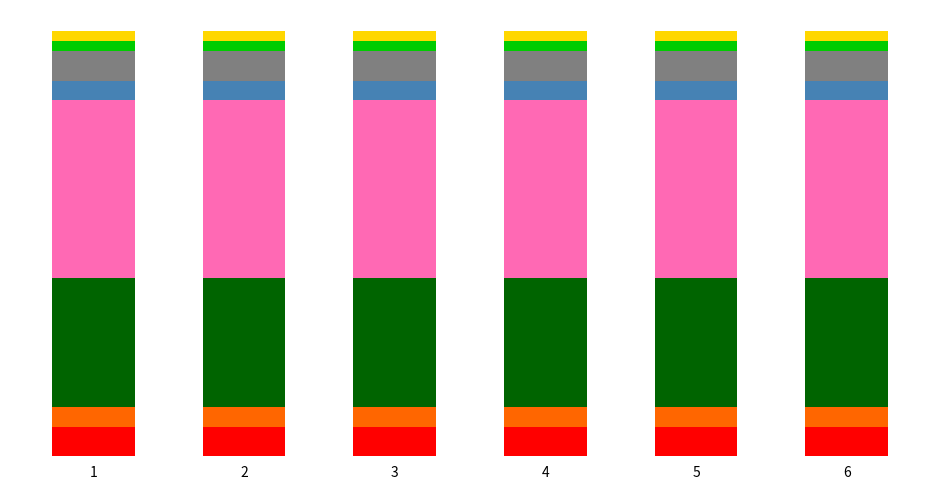

Does the chart contain any negative values?

No